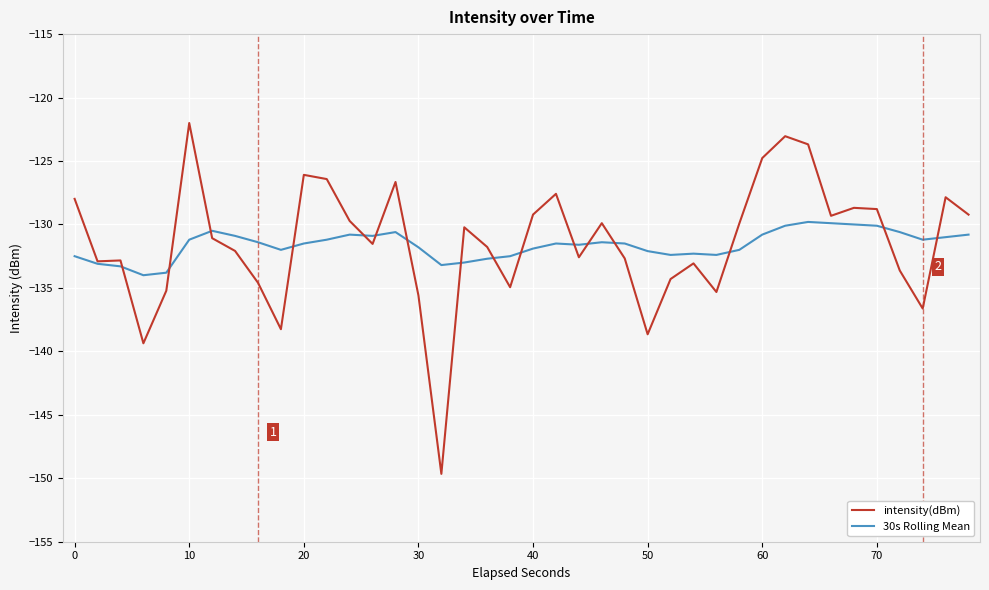

List the series in order of their peak value, lowest first.

30s Rolling Mean, intensity(dBm)